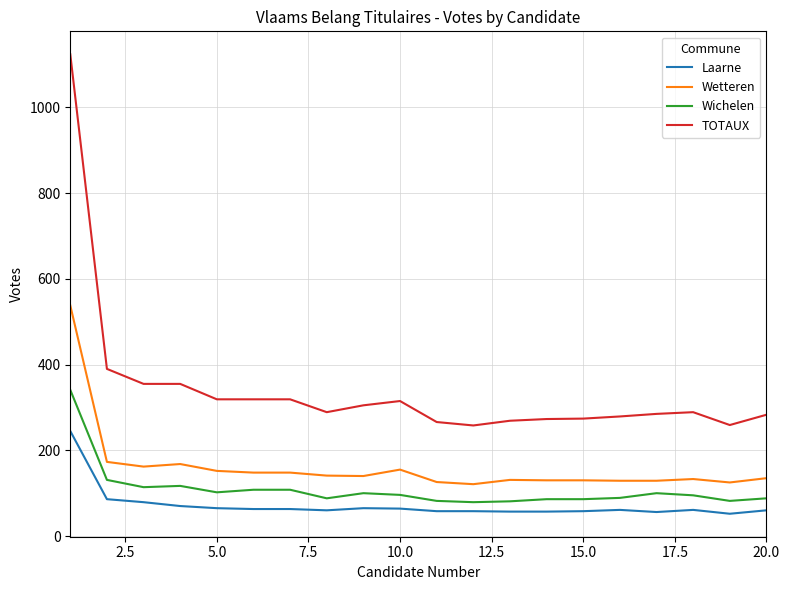

Rank the series by their maximum value, from highest to lowest.

TOTAUX, Wetteren, Wichelen, Laarne